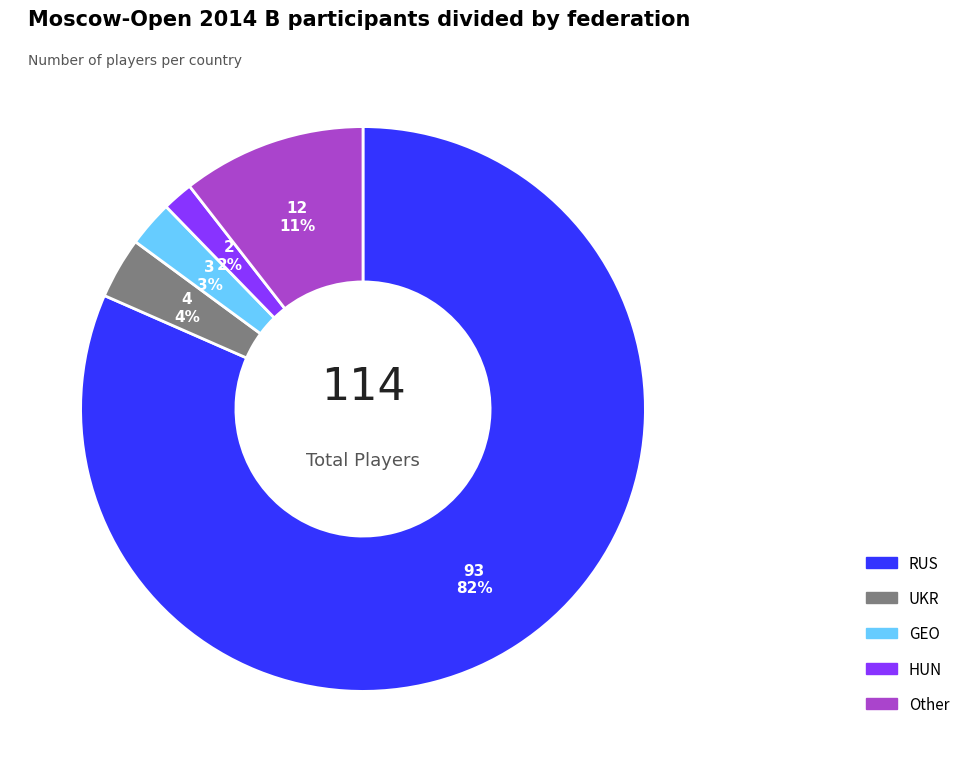

Is RUS the majority of the pie?

Yes